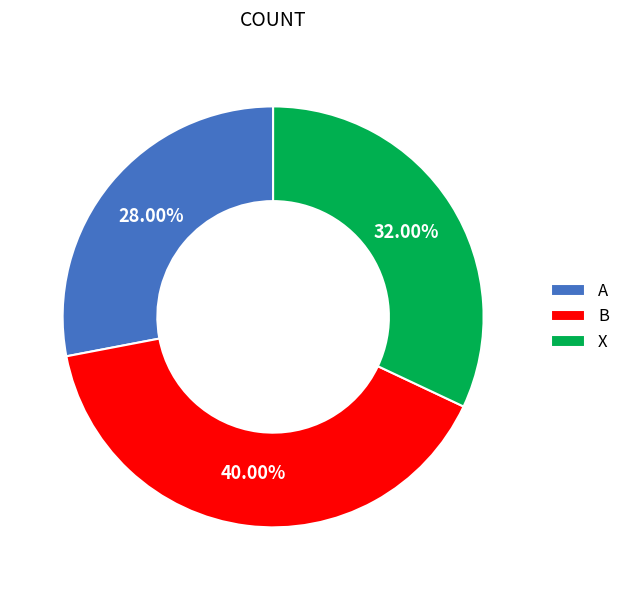

Does A represent more than half of the total?

No